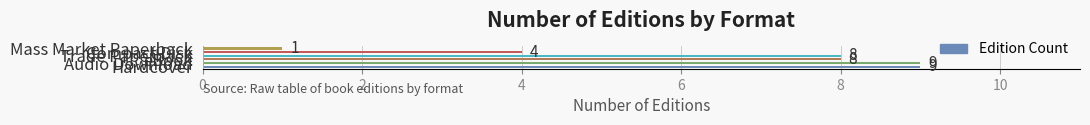

What is the difference between the maximum and minimum values?

8